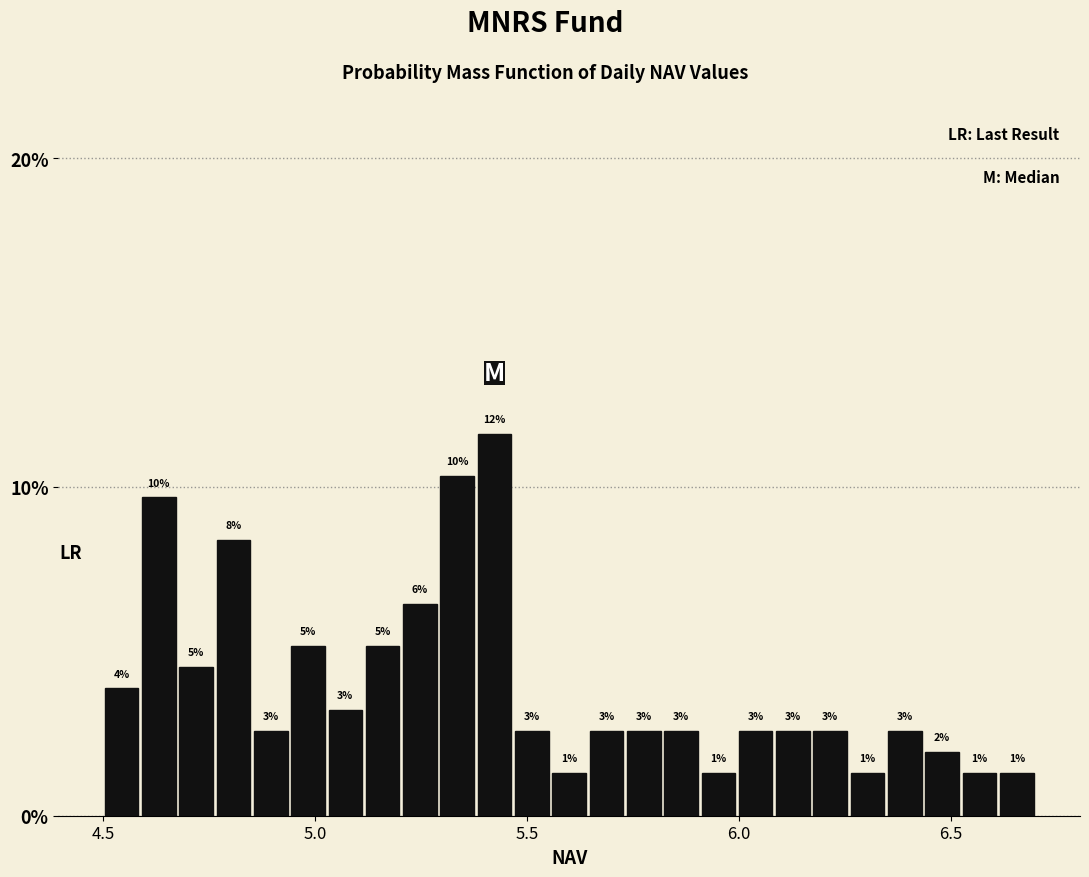

Around what value on the x-axis is the tallest bar? Give the approximate position of its centre, as read against the axis.

5.40